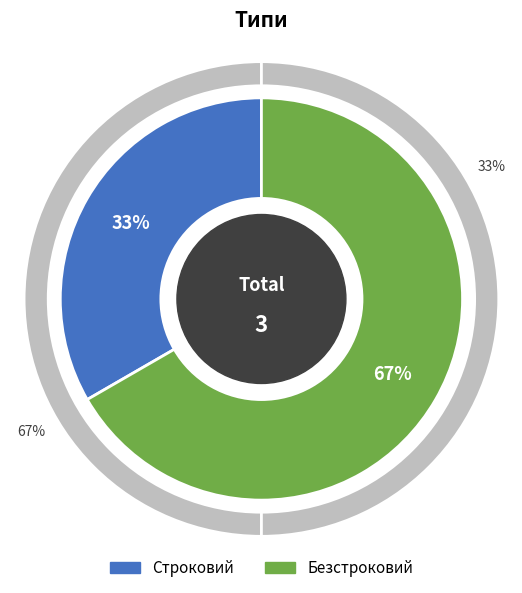

What percentage is the Безстроковий slice, to the nearest percent?

67%